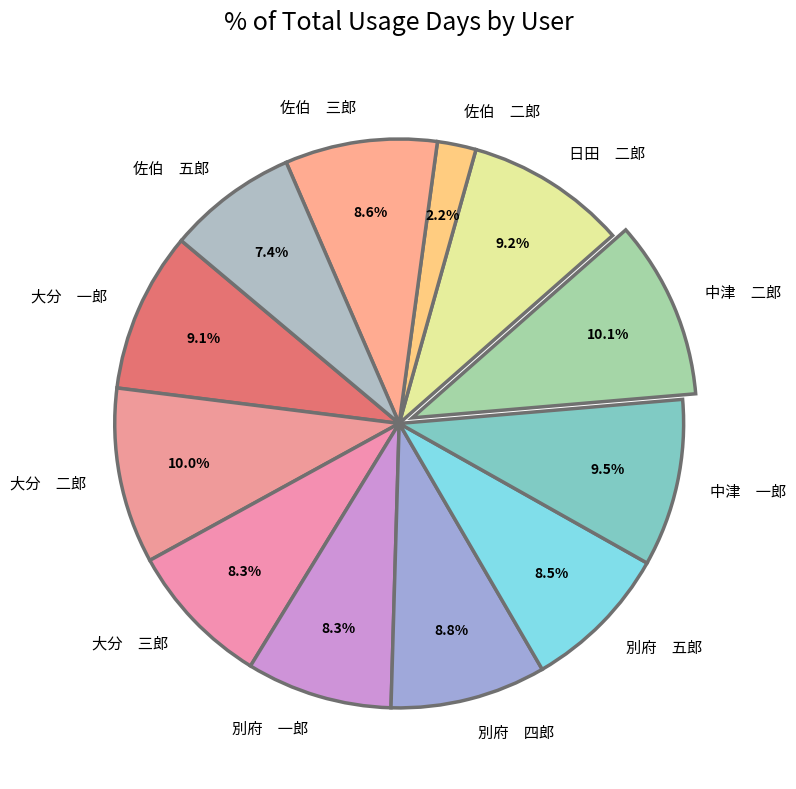

What is the smallest slice in the pie chart?

佐伯 二郎